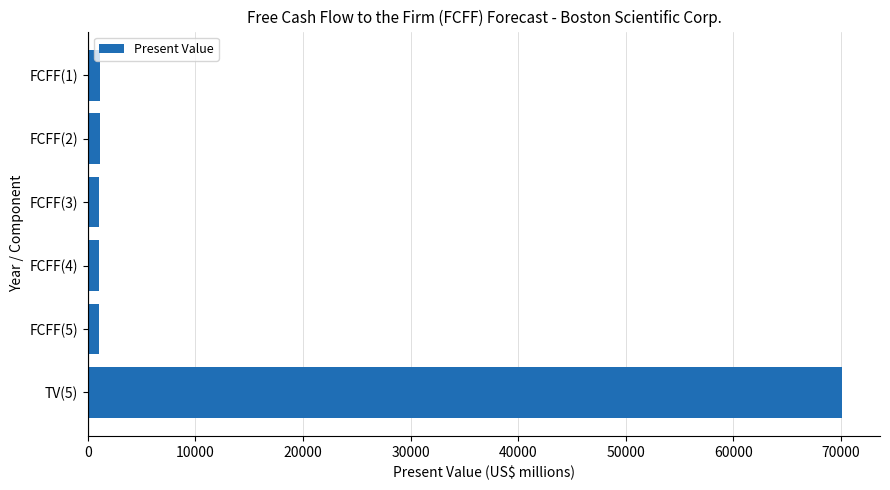

Count the number of data series in this chart.

1